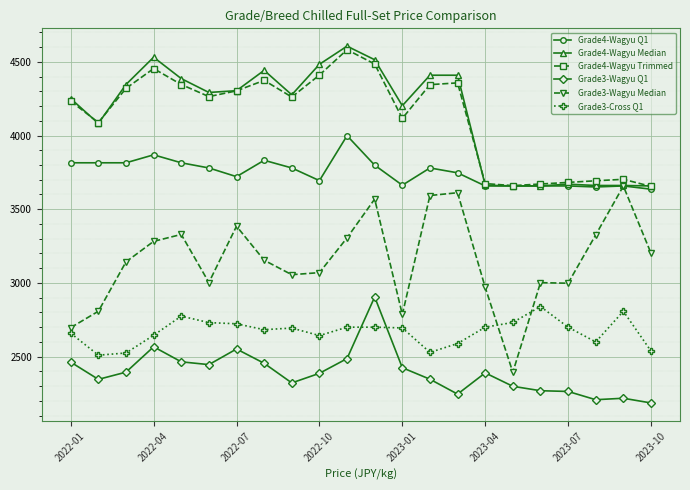

True or false: Grade4-Wagyu Q1 has more than 2 points higher than both neighbors.

True